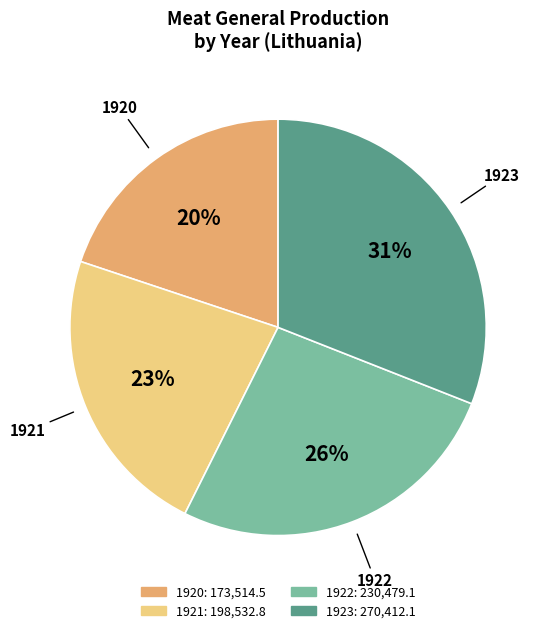

To the nearest percent, what is the difference between the largest and smallest slice percentages?

11%